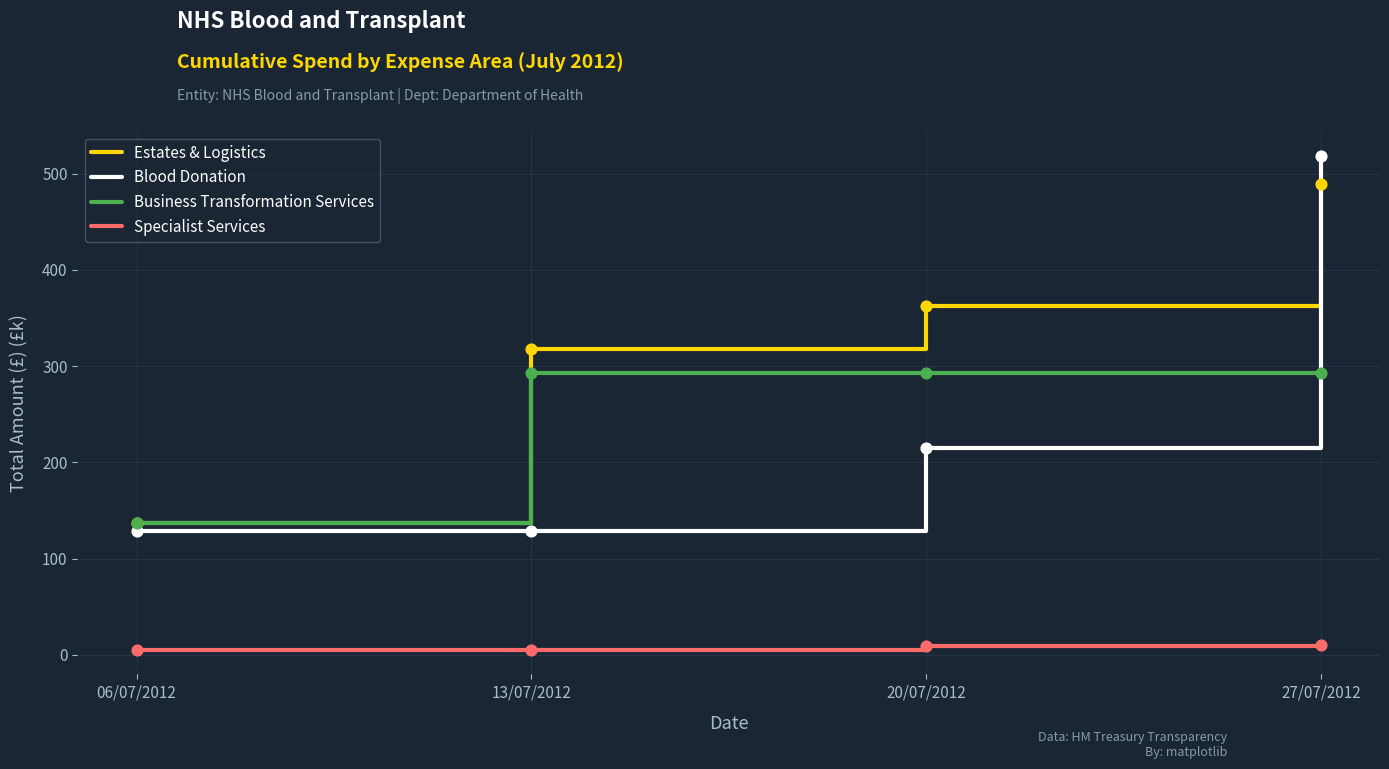

Which series has the largest range (max minus min)?

Blood Donation